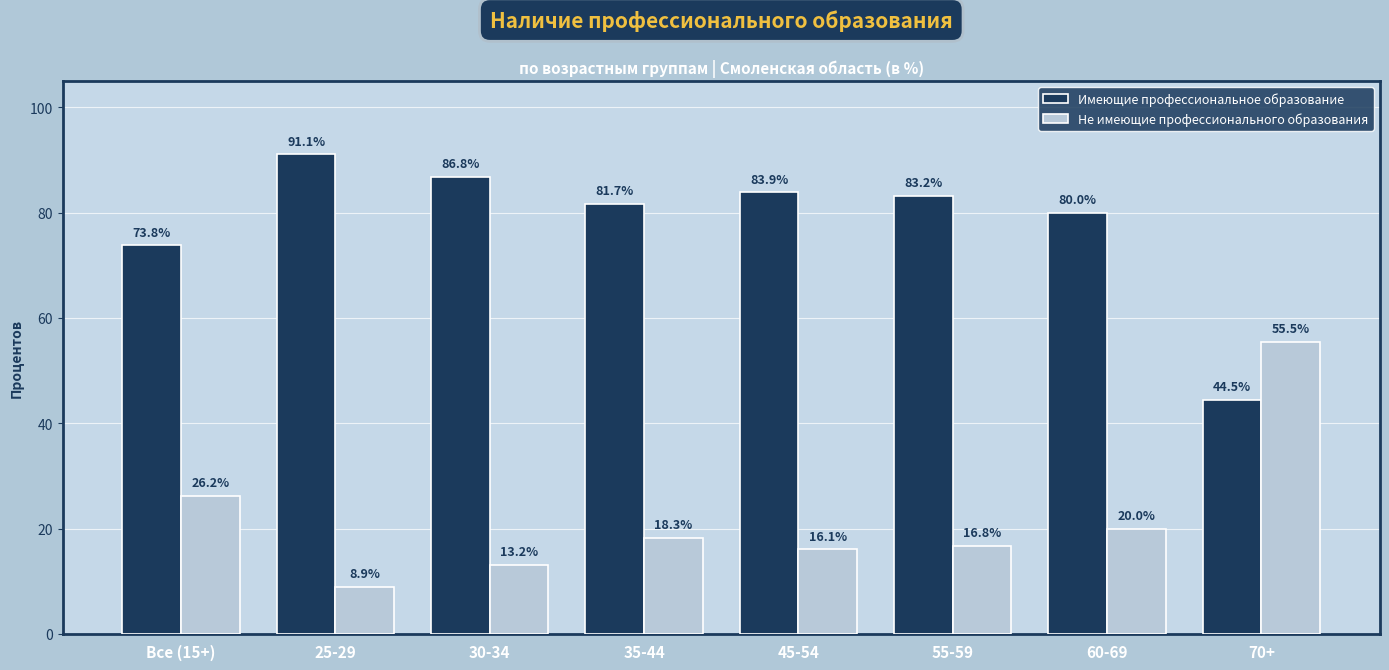

What is the total value across all series at 30-34?

100.0